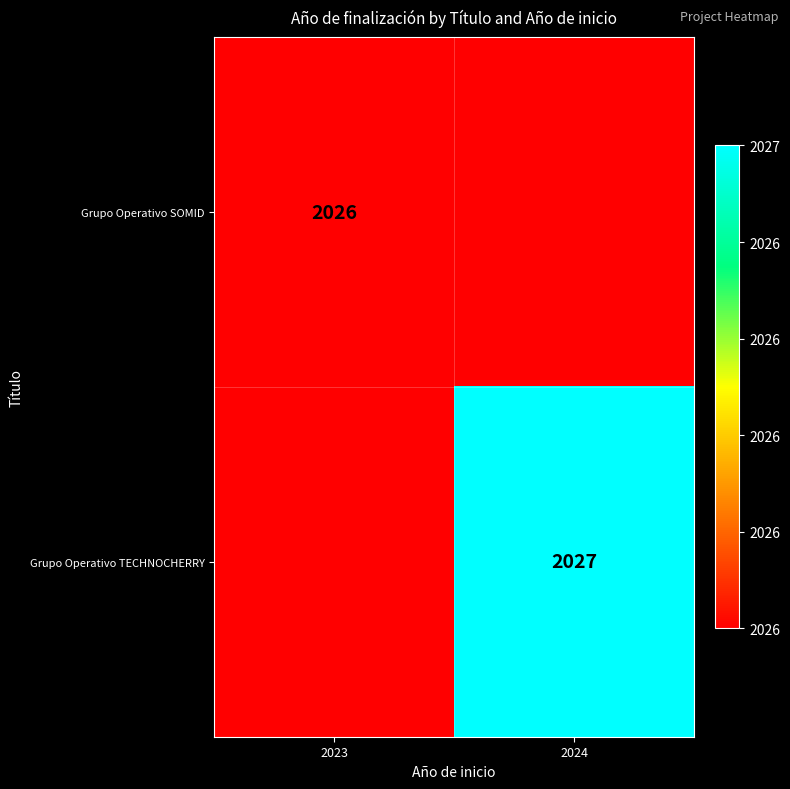

The Grupo Operativo TECHNOCHERRY series shows 2027 at 2024. True or false?

True